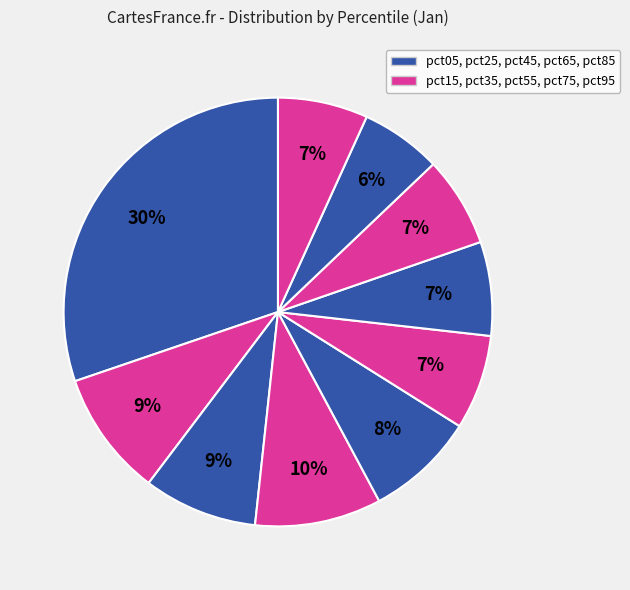

To the nearest percent, what is the average slice percentage?

10%